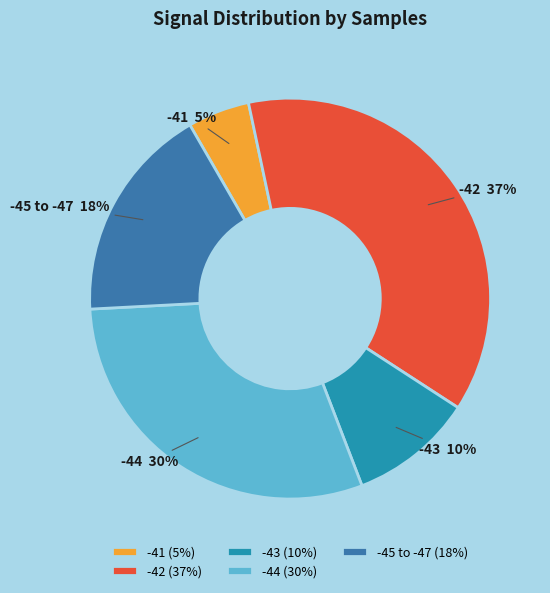

Between -44 and -41, which is larger?

-44